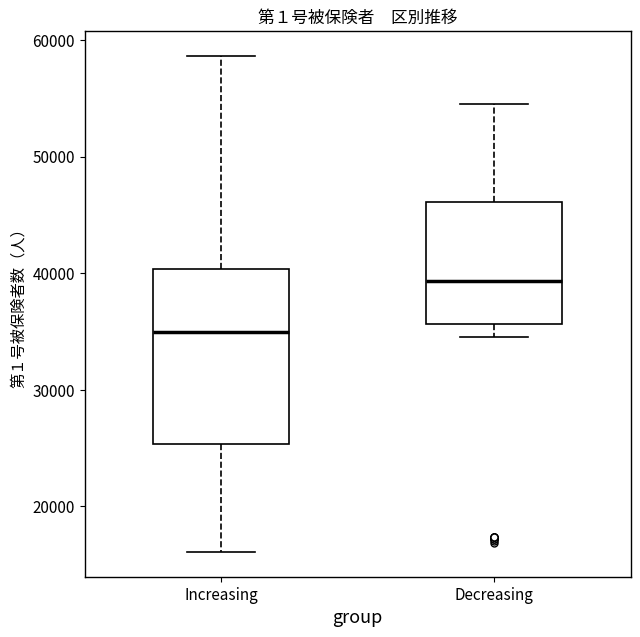

Where does the lower whisker of the box for Increasing end on the y-axis? The values are not printed on the chart, so give them approximately, as read against the axis.

16000